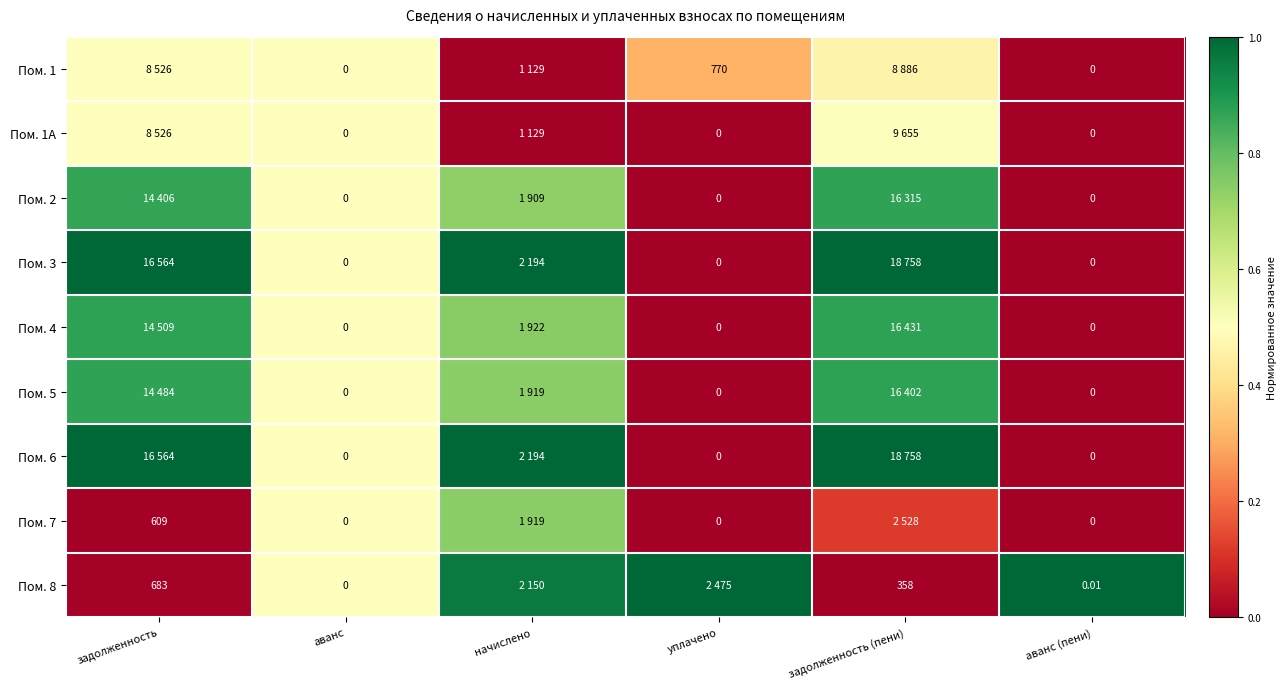

True or false: Пом. 6 has a value of 1.0 at начислено.

True